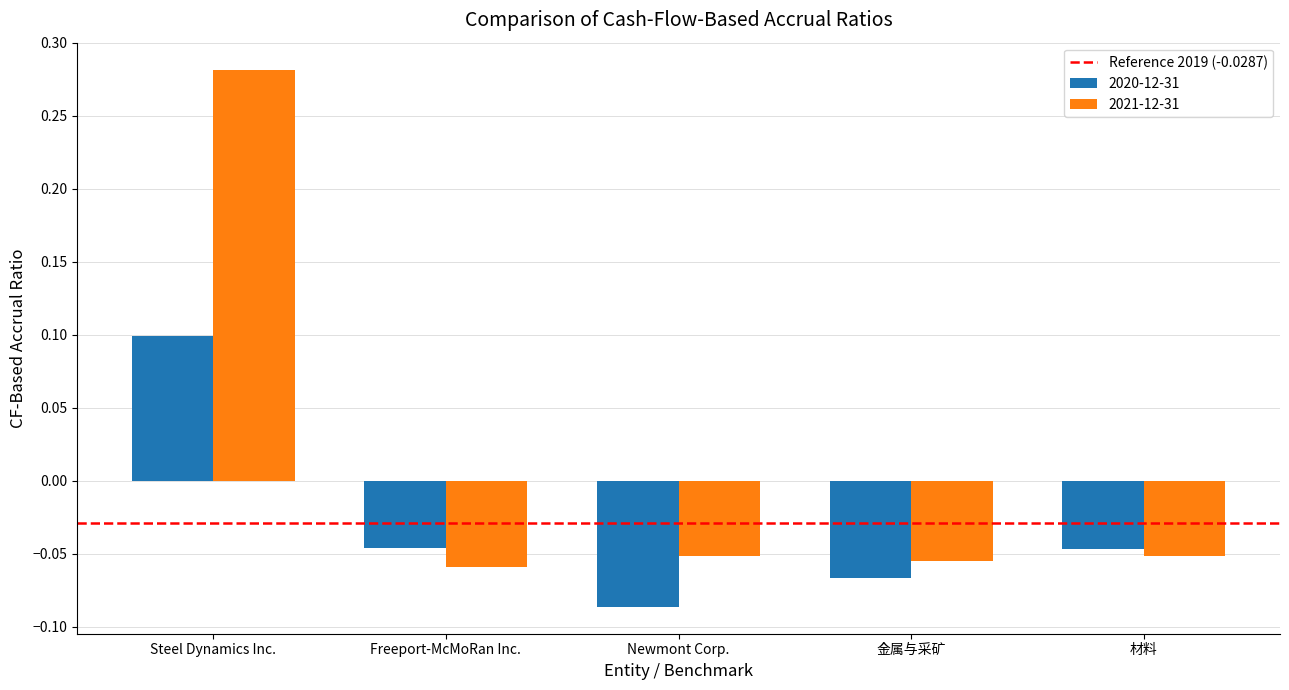

How many groups of bars are there?

5